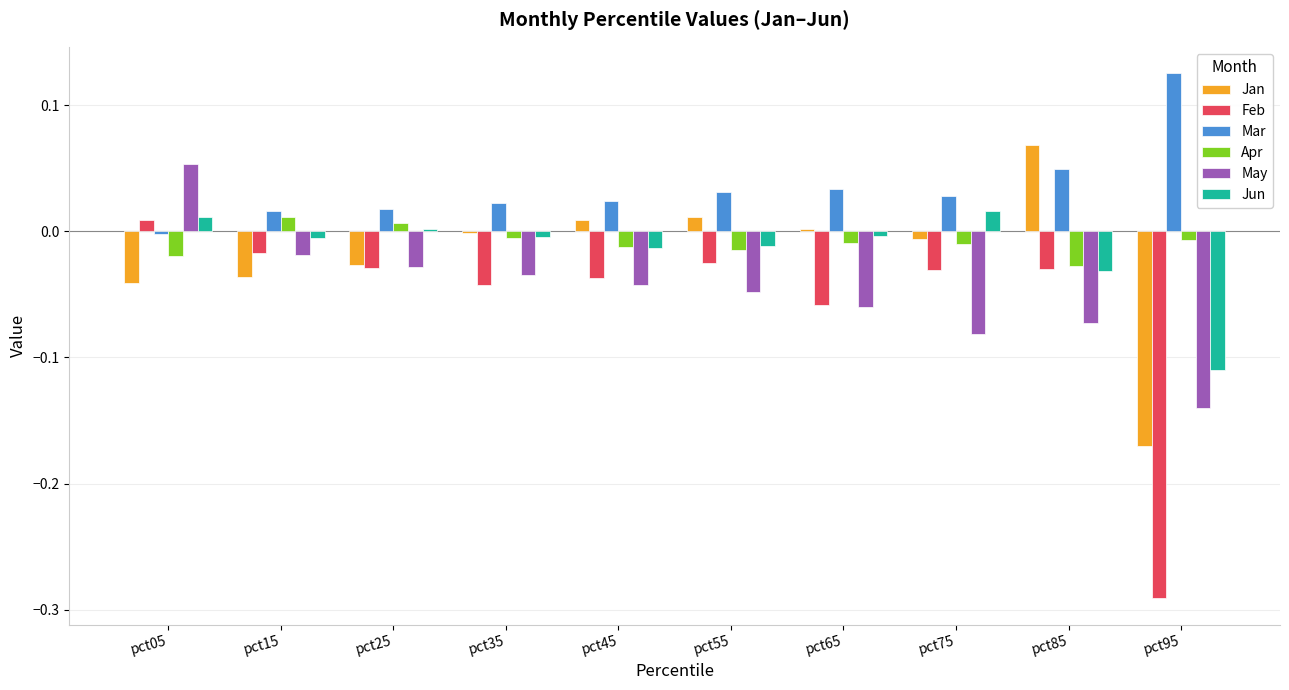

How many positive values does the Feb series have?

1